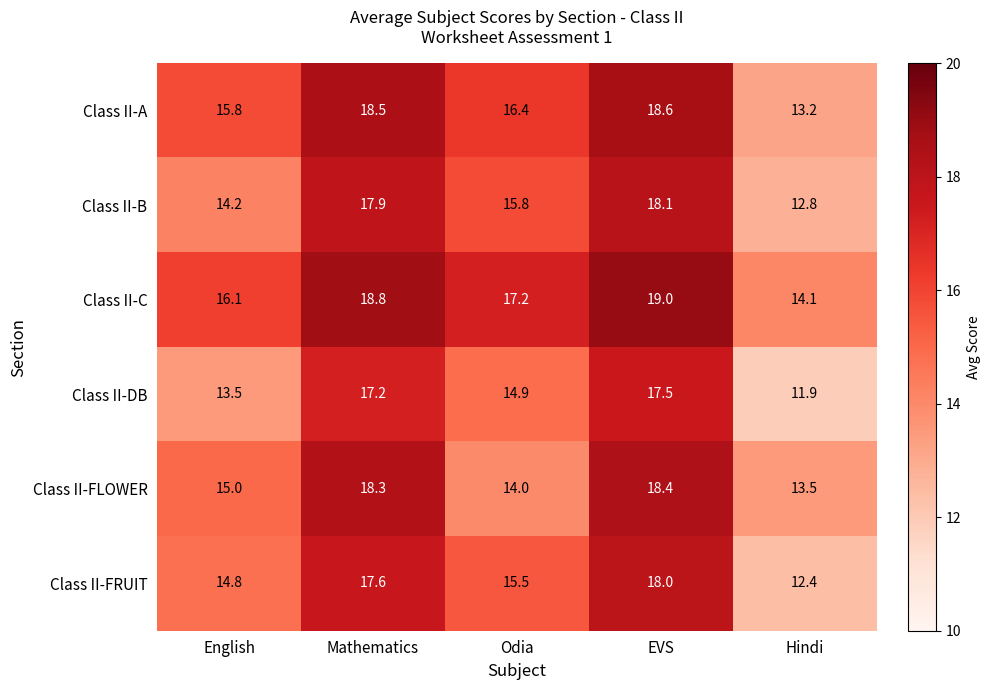

What is the difference between the Class II-FRUIT values at EVS and Odia?

2.5